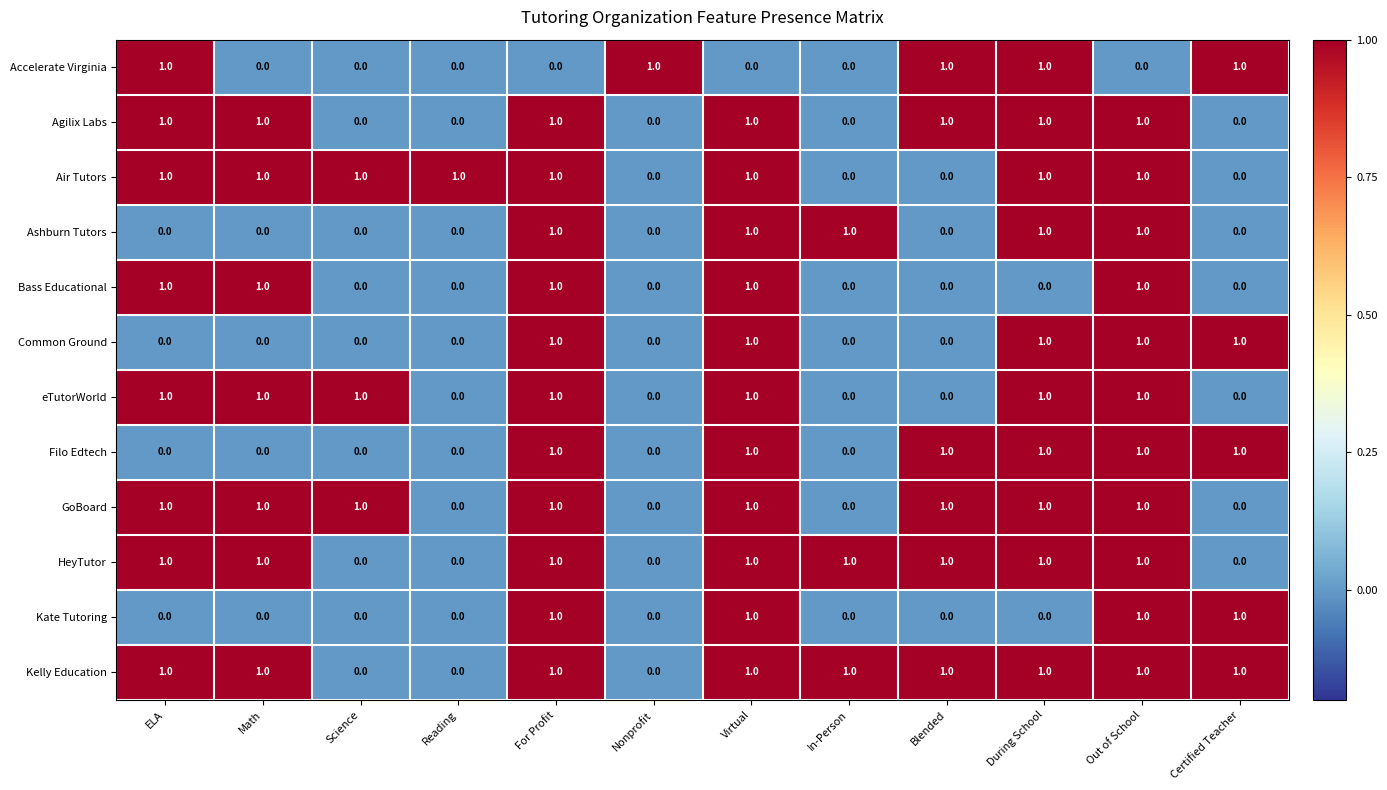

How many Accelerate Virginia values are between 0 and 1?

12